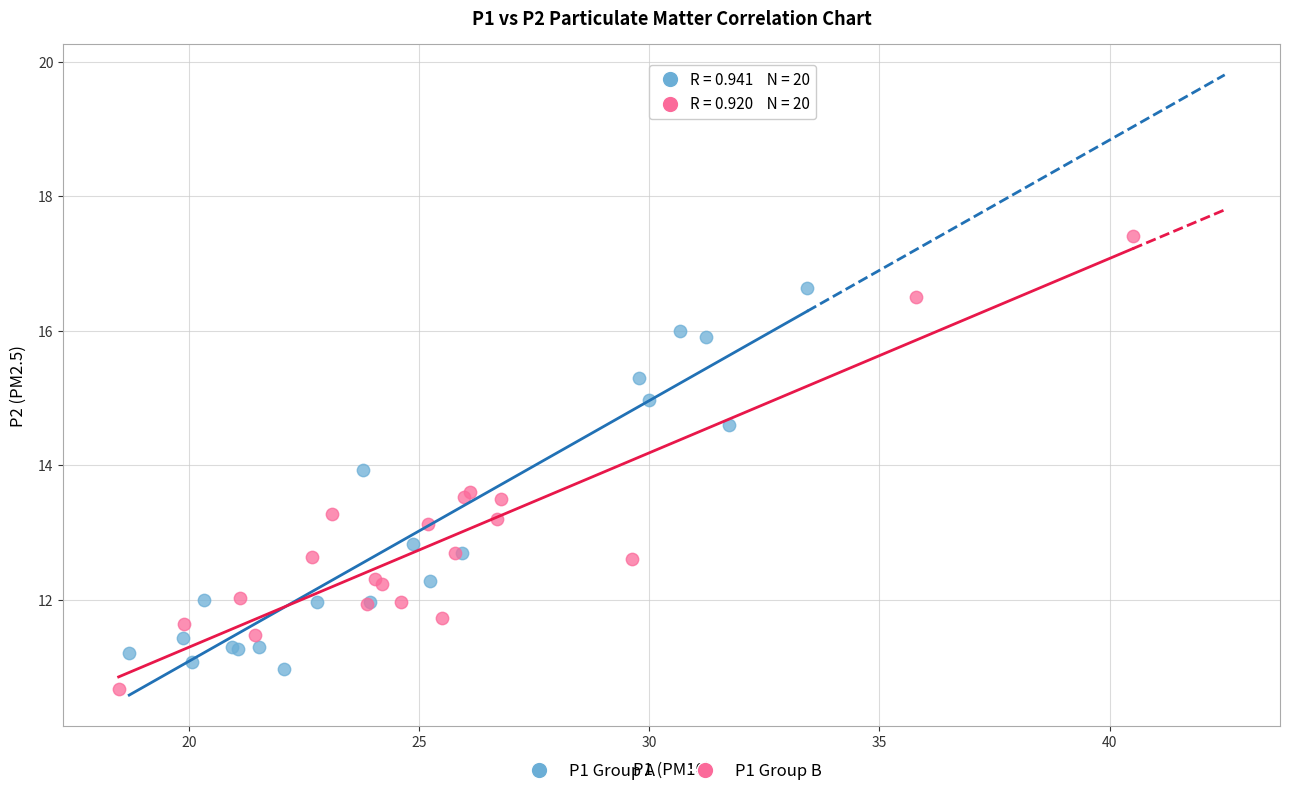

Which series contains the highest Y value?

P1 Group B